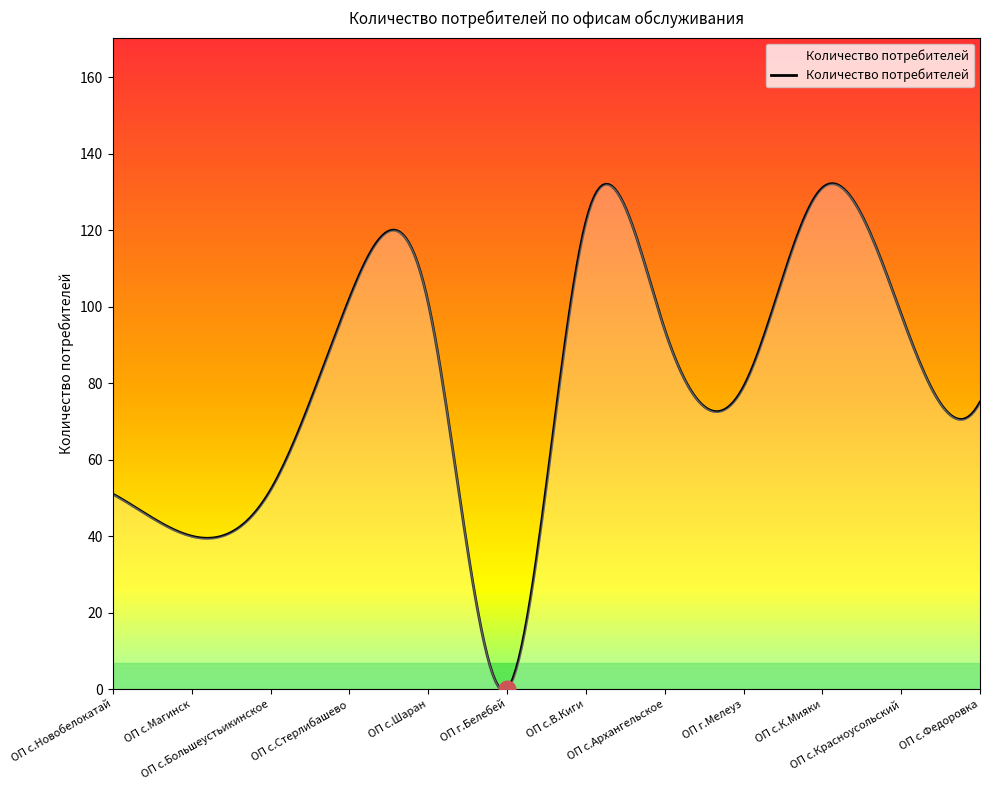

What is the difference between the maximum and minimum values?

132.5